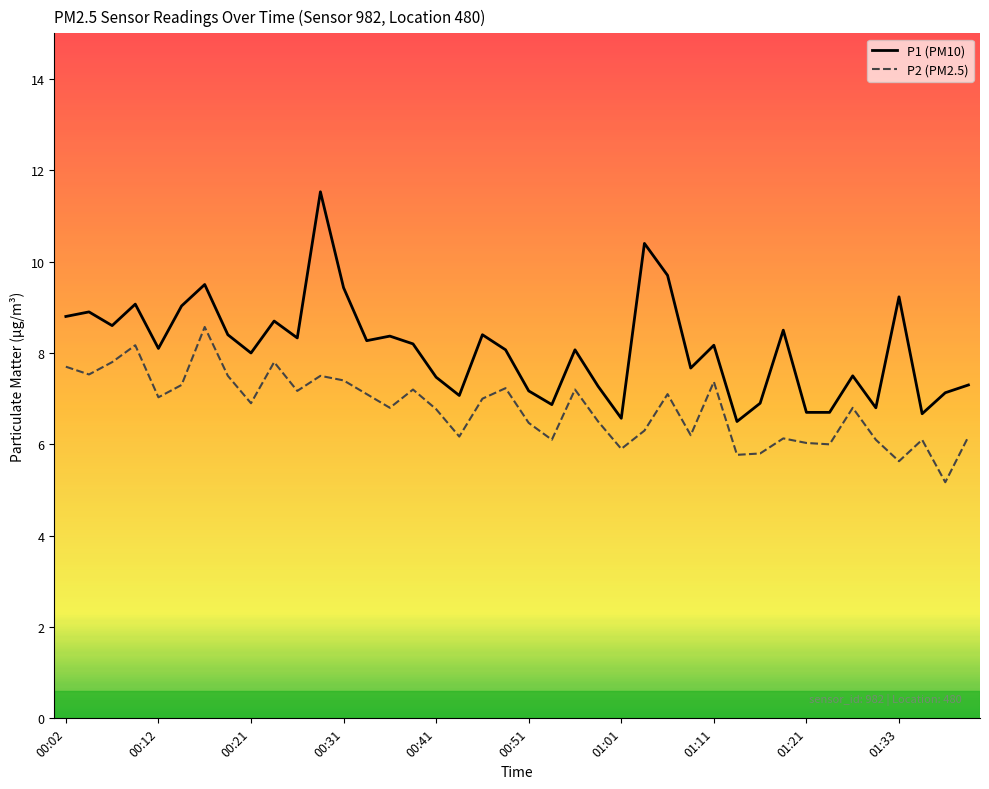

Which series has the largest range (max minus min)?

P1 (PM10)